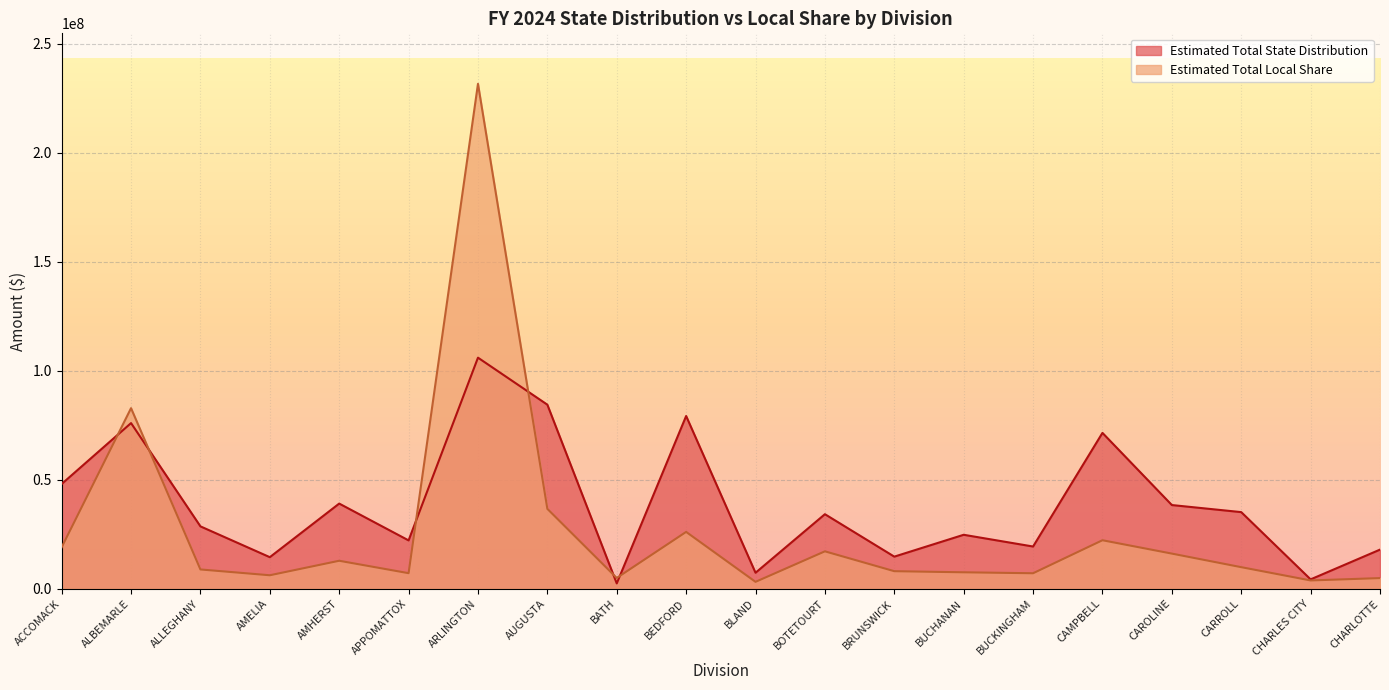

What is the maximum value shown in the chart?

231578181.0